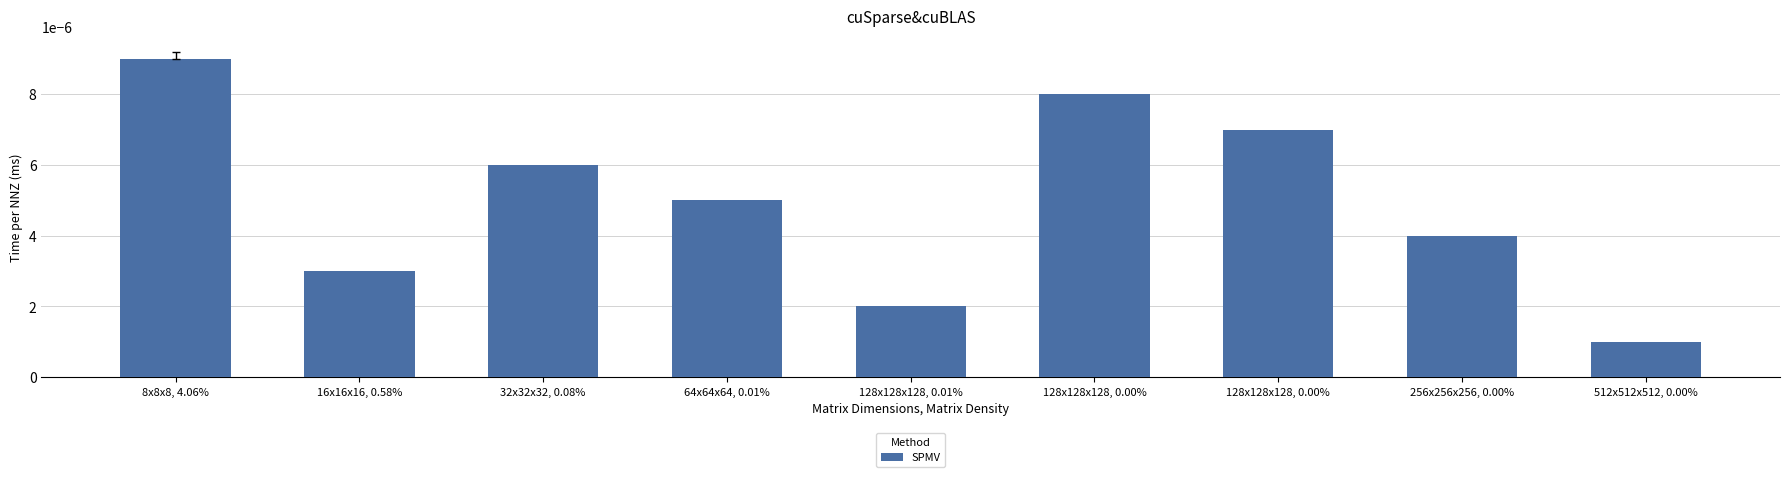

Are the bars grouped side by side (vs. stacked)?

No